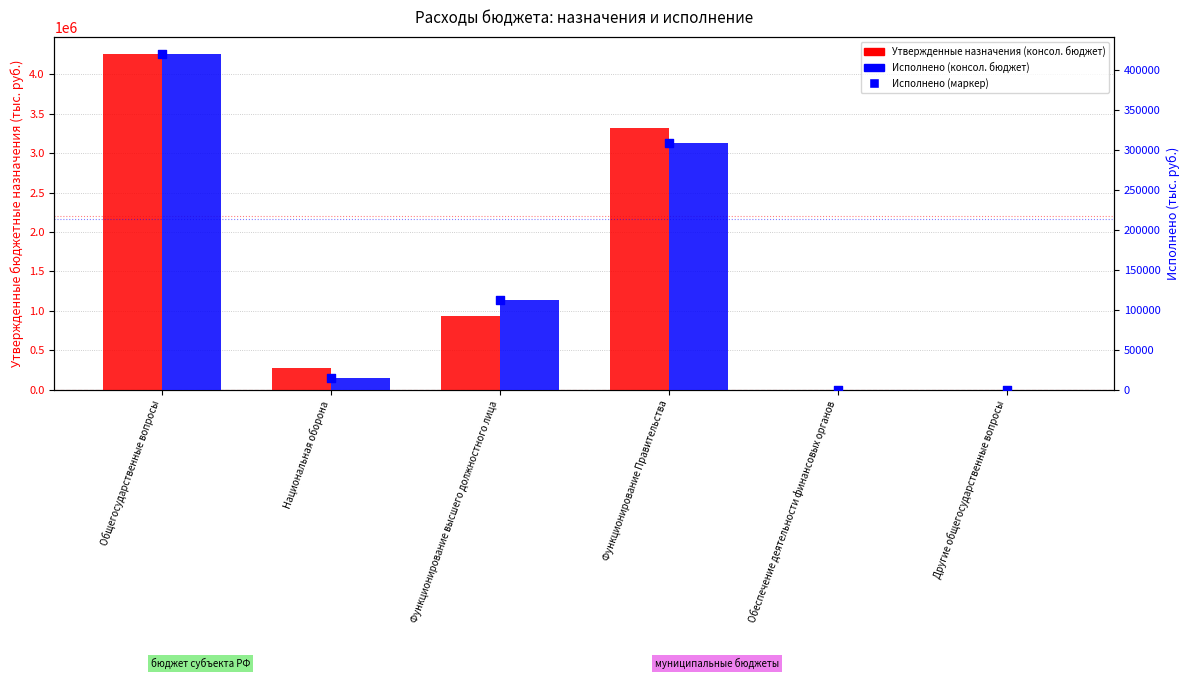

Is the value of Исполнено (консол. бюджет) at Национальная оборона greater than the value of Исполнено (точки) at Функционирование Правительства?

No